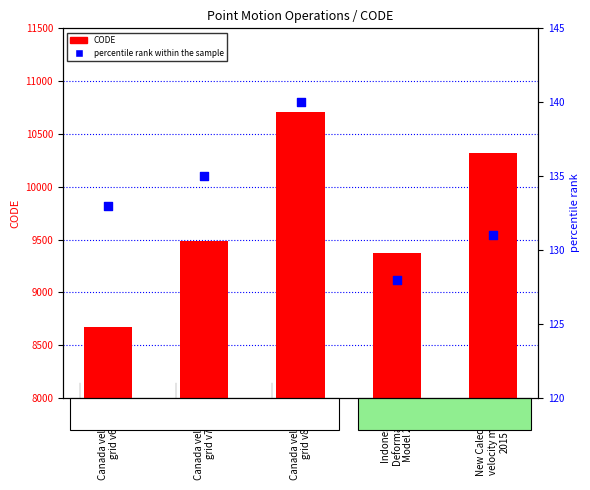

What is the total value across all series at Canada velocity
grid v8?

10847